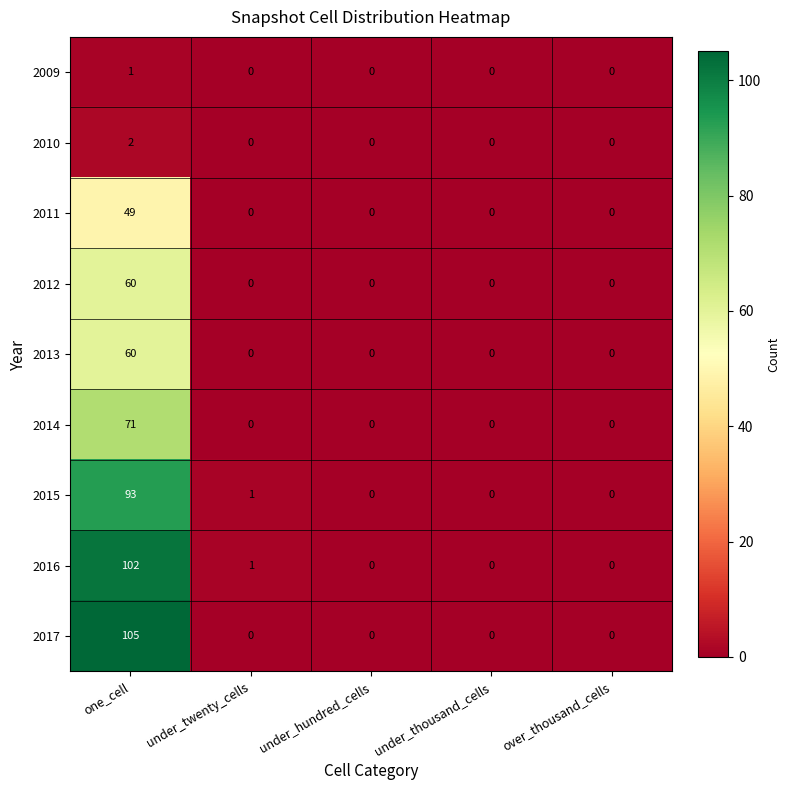

Which series has the widest spread of values?

2017